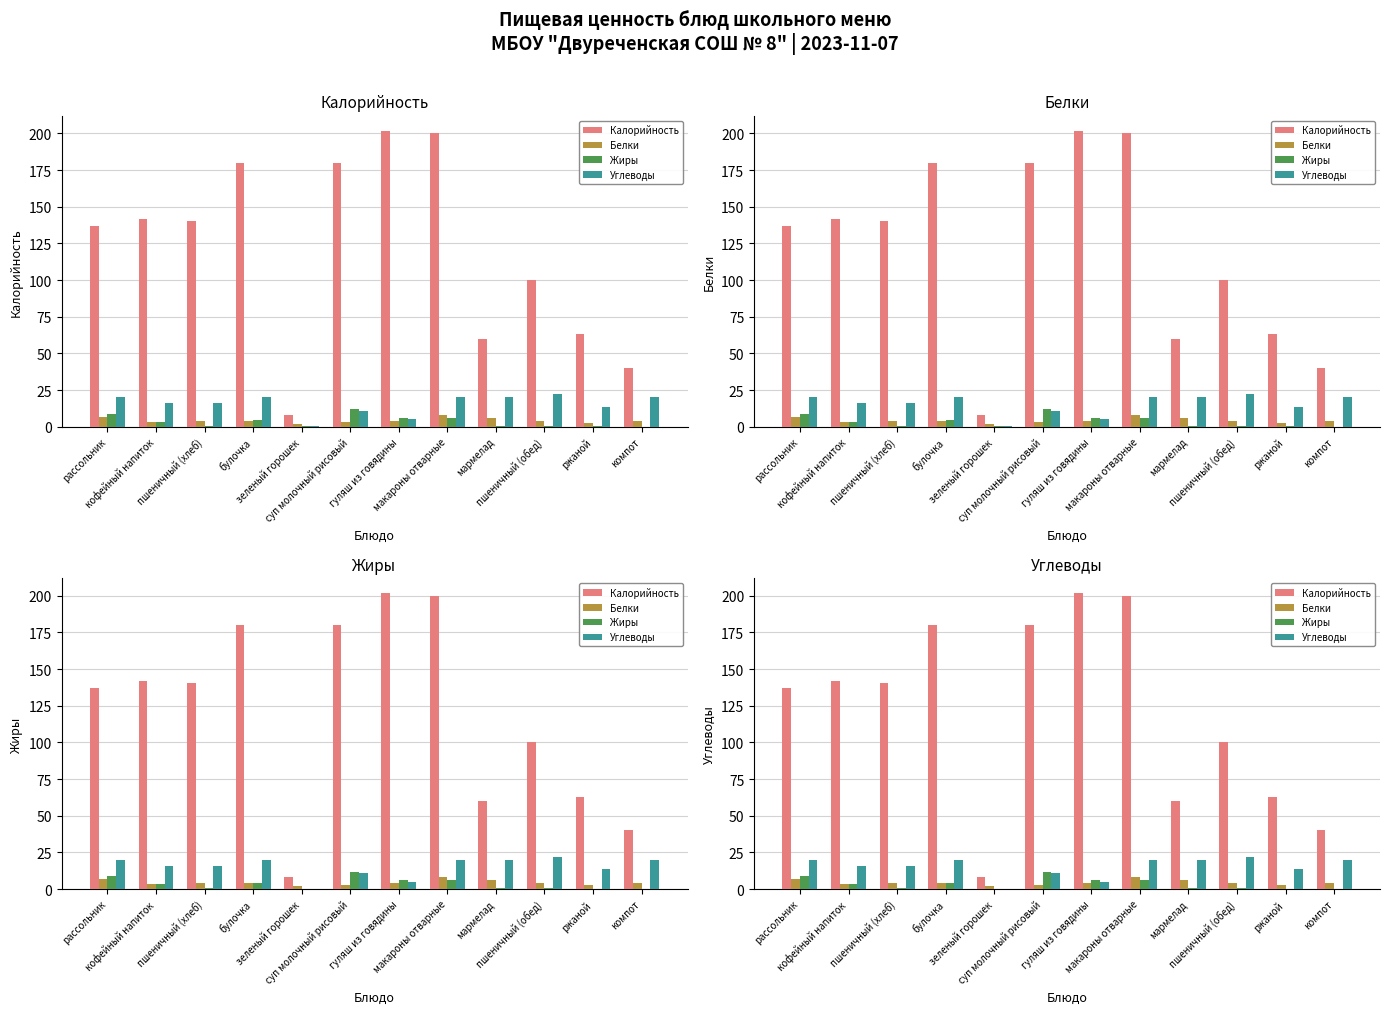

At how many categories does at least one series exceed 80?

8